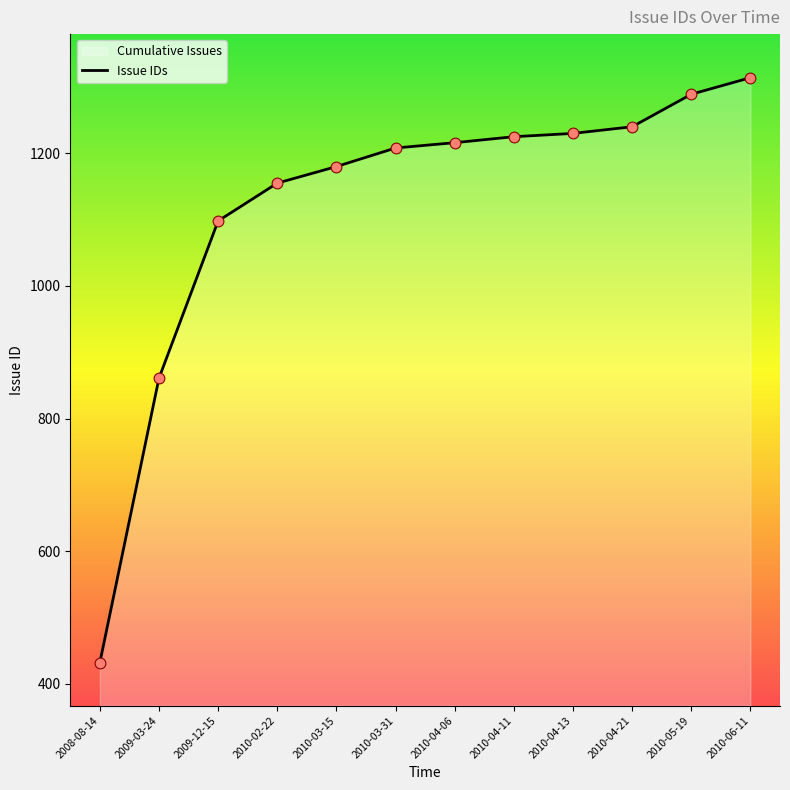

Between 2010-04-13 and 2009-03-24, which is larger?

2010-04-13